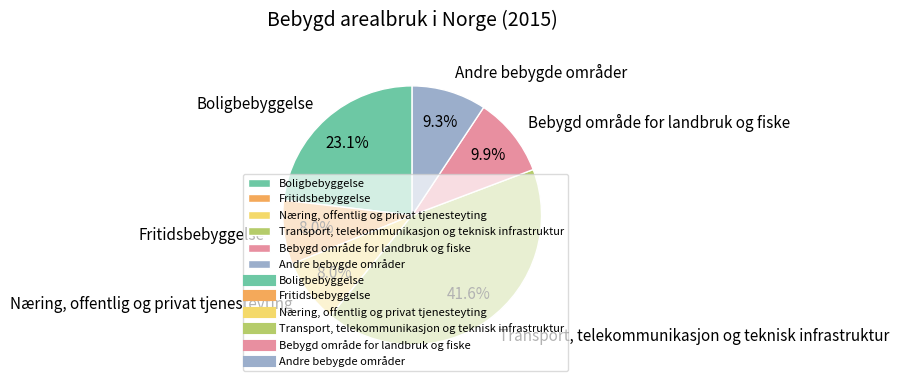

Do Fritidsbebyggelse and Bebygd område for landbruk og fiske together represent more than half of the pie?

No